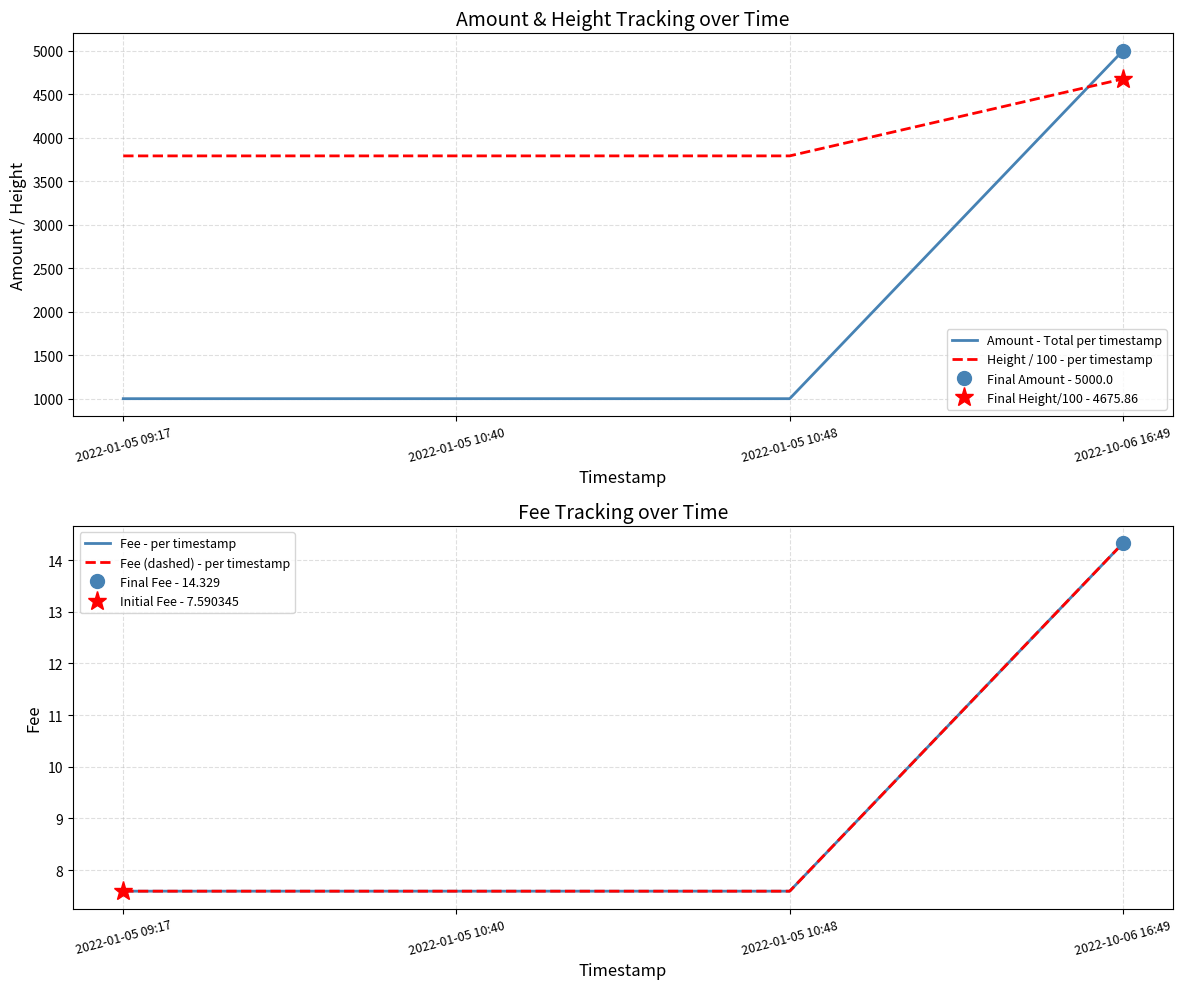

What are all the series names shown in the legend?

Amount - Total per timestamp, Height / 100 - per timestamp, Fee - per timestamp, Fee (dashed) - per timestamp